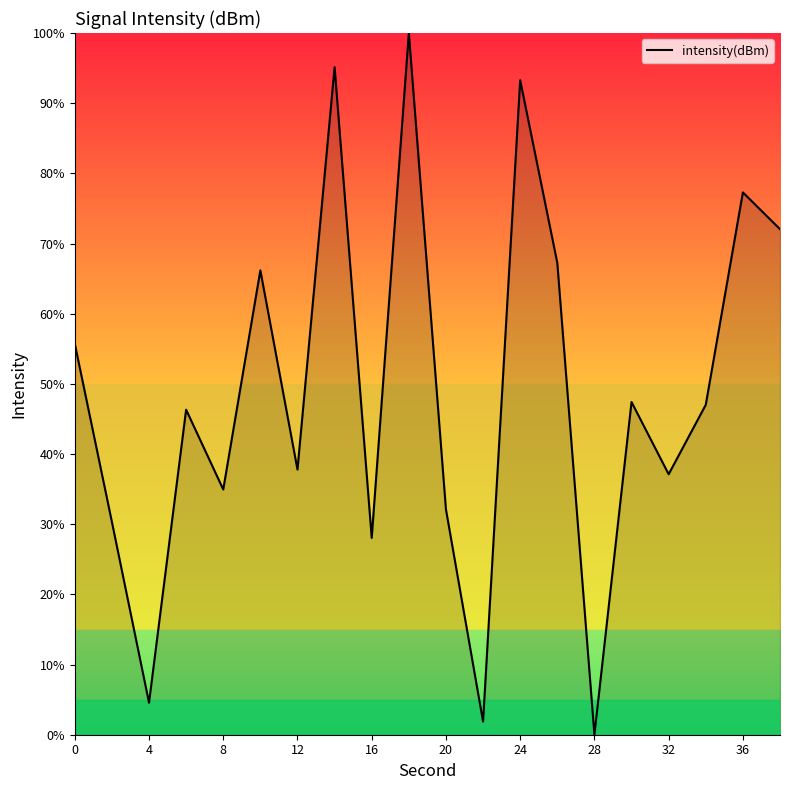

What is the maximum value shown in the chart?

100.0